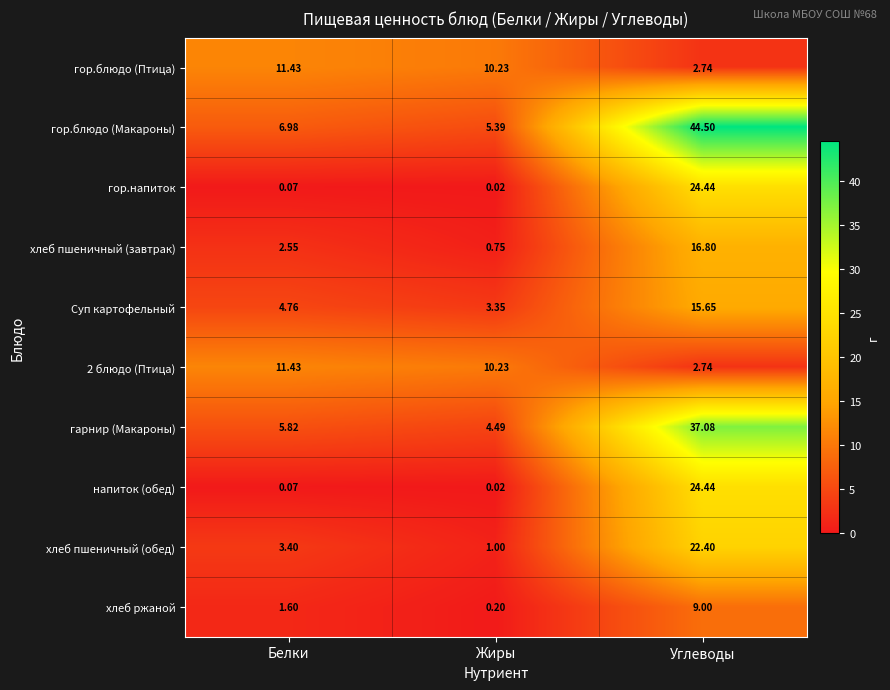

List the labels in order of гарнир (Макароны) value, smallest first.

Жиры, Белки, Углеводы